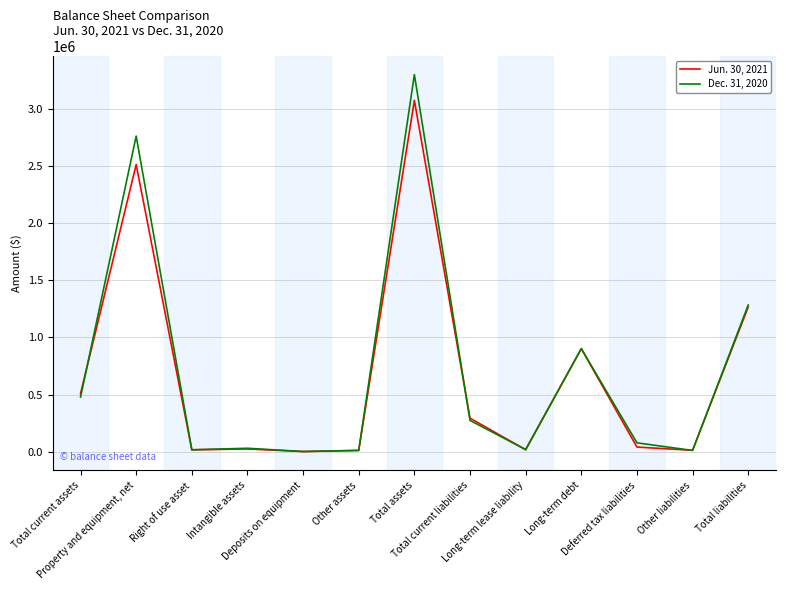

Which series has the largest range (max minus min)?

Dec. 31, 2020